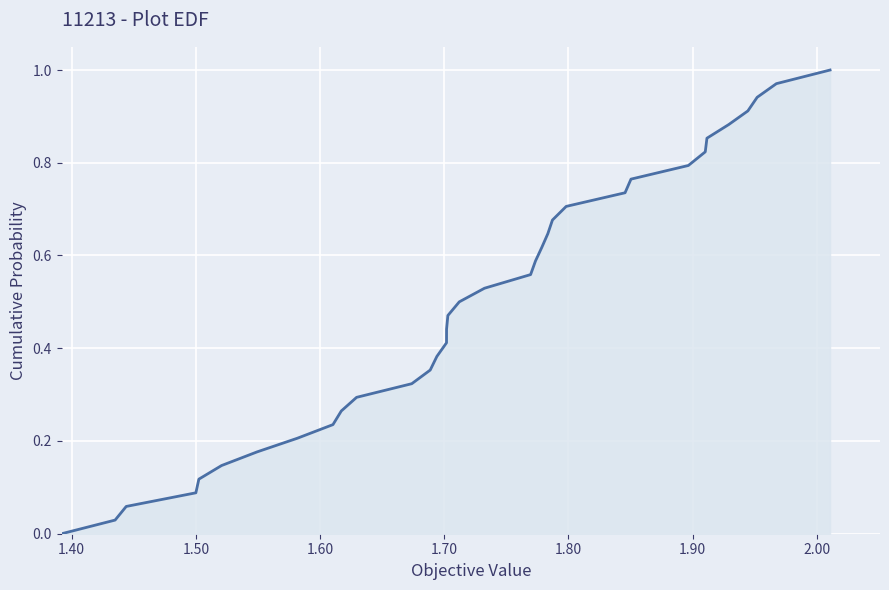

Does the chart have visible grid lines?

Yes